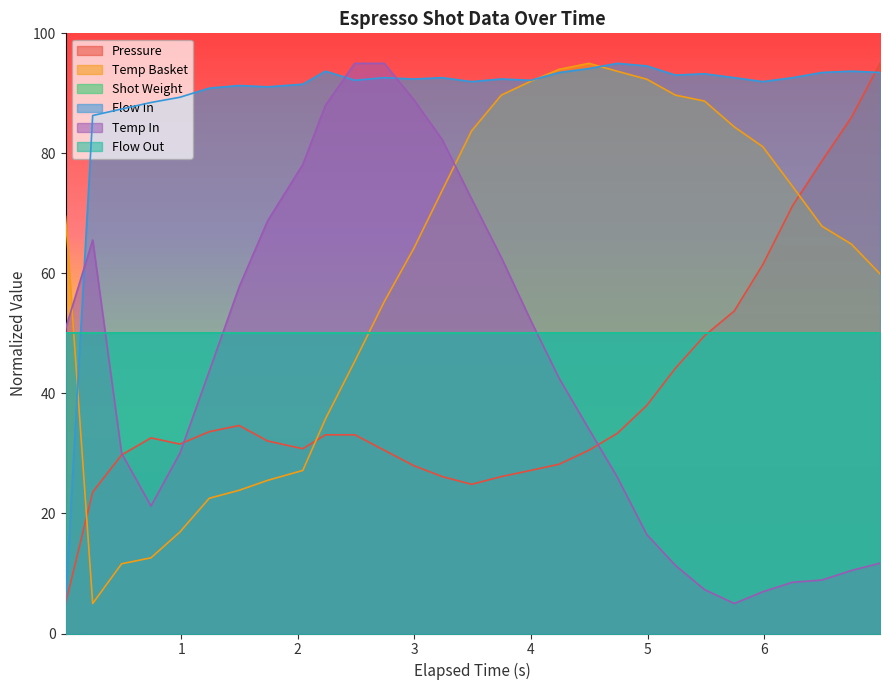

Does the chart display data point markers on the line(s)?

No